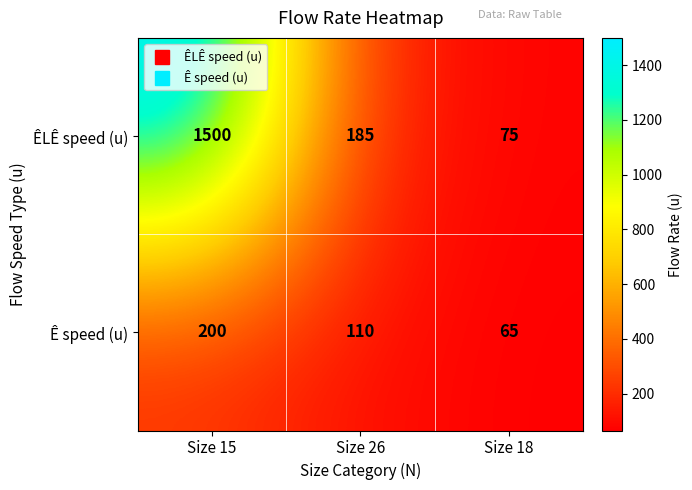

List the series in order of their peak value, highest first.

ÊLÊ speed (u), Ê speed (u)